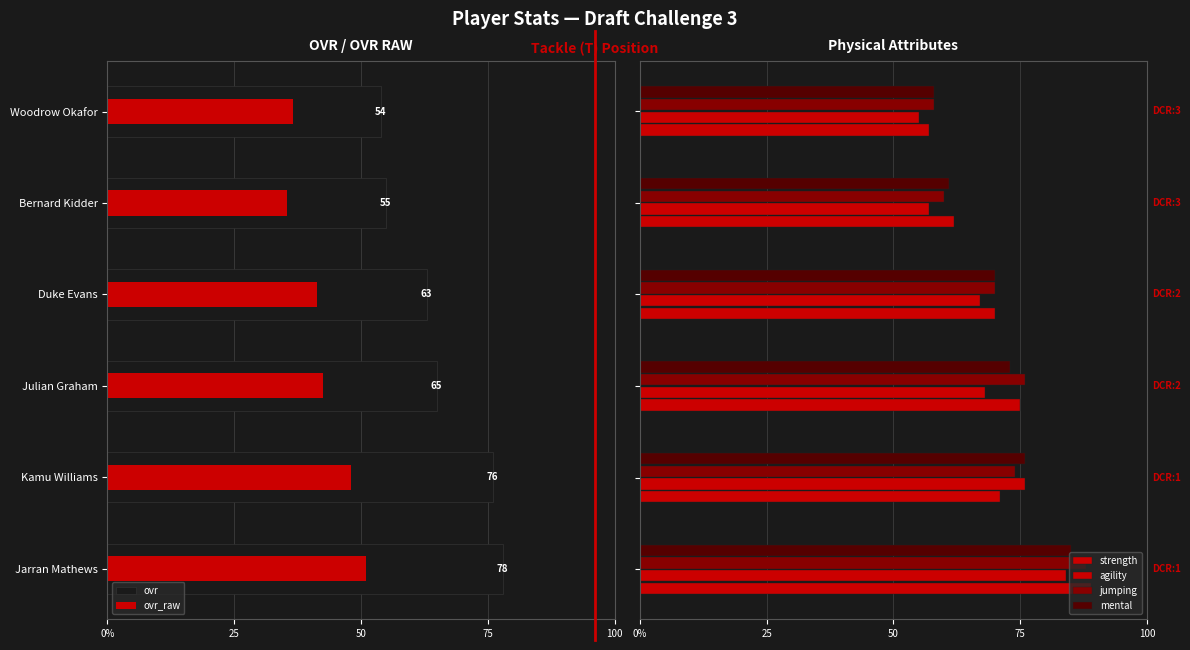

Is the value of agility at 100 greater than the value of ovr_raw at 5?

Yes